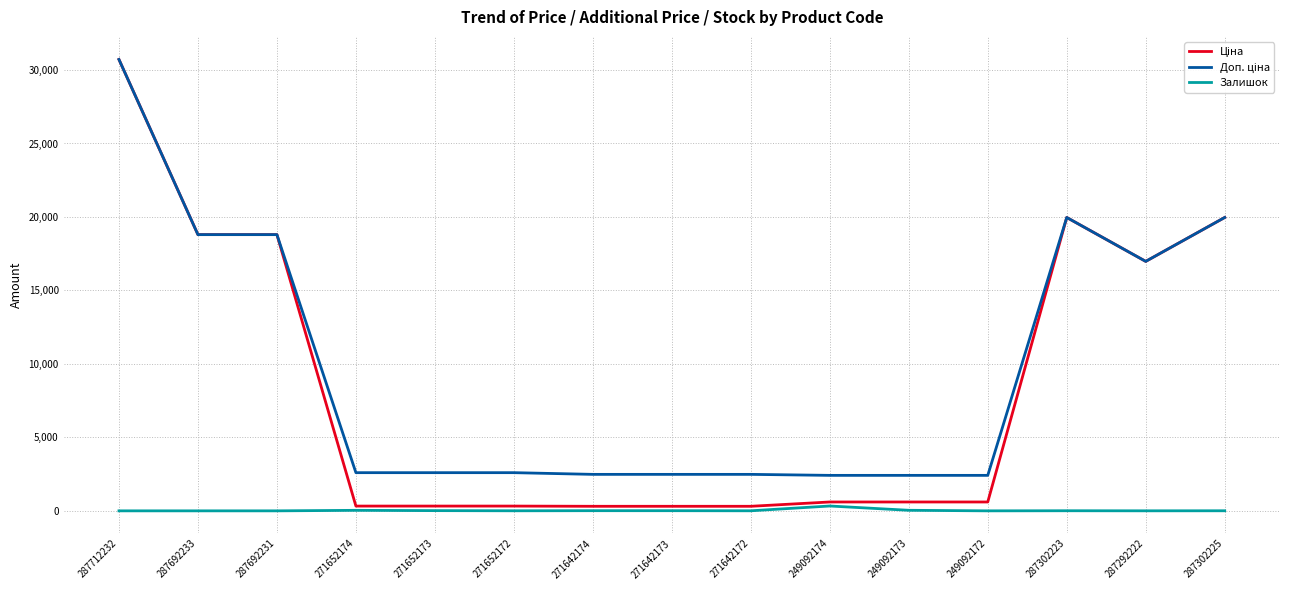

At which category is the sum across all series the highest?

287712232